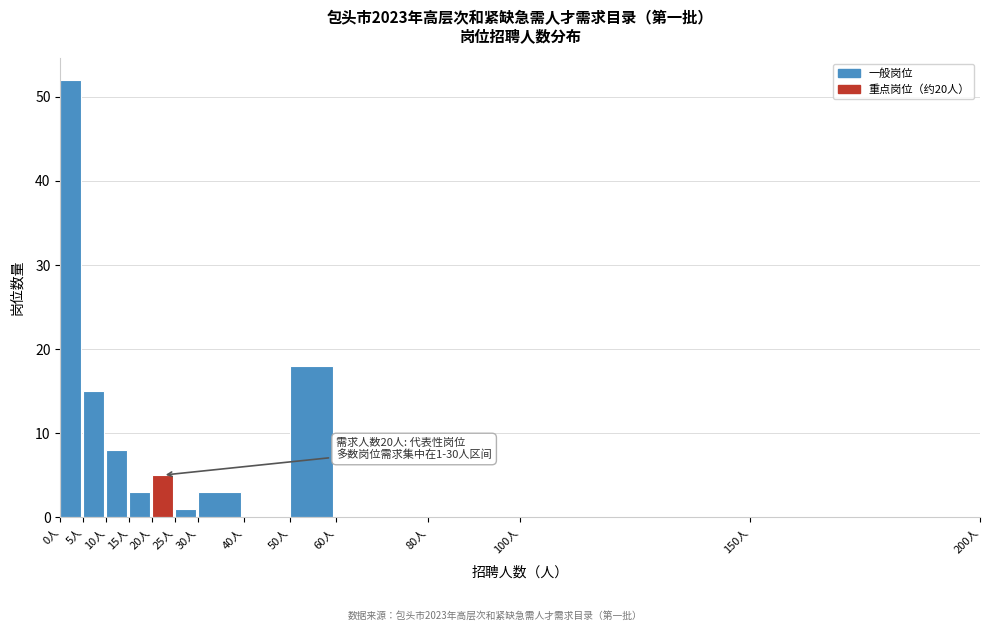

Which range on the x-axis has the tallest bar?

0 to 5